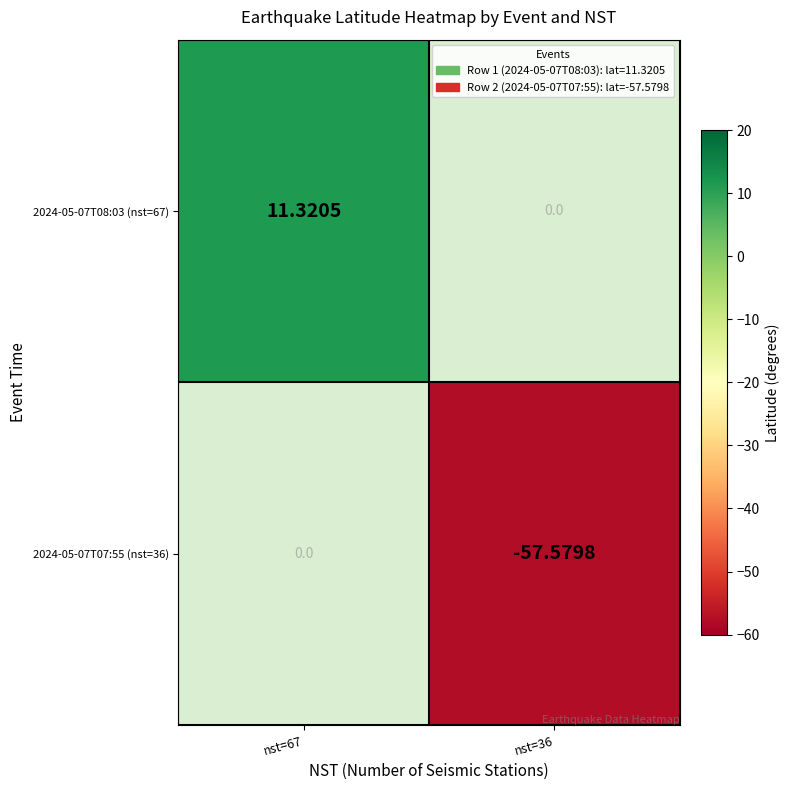

What is the sum of the 2024-05-07T07:55 (nst=36) values at nst=36 and nst=67?

-57.6